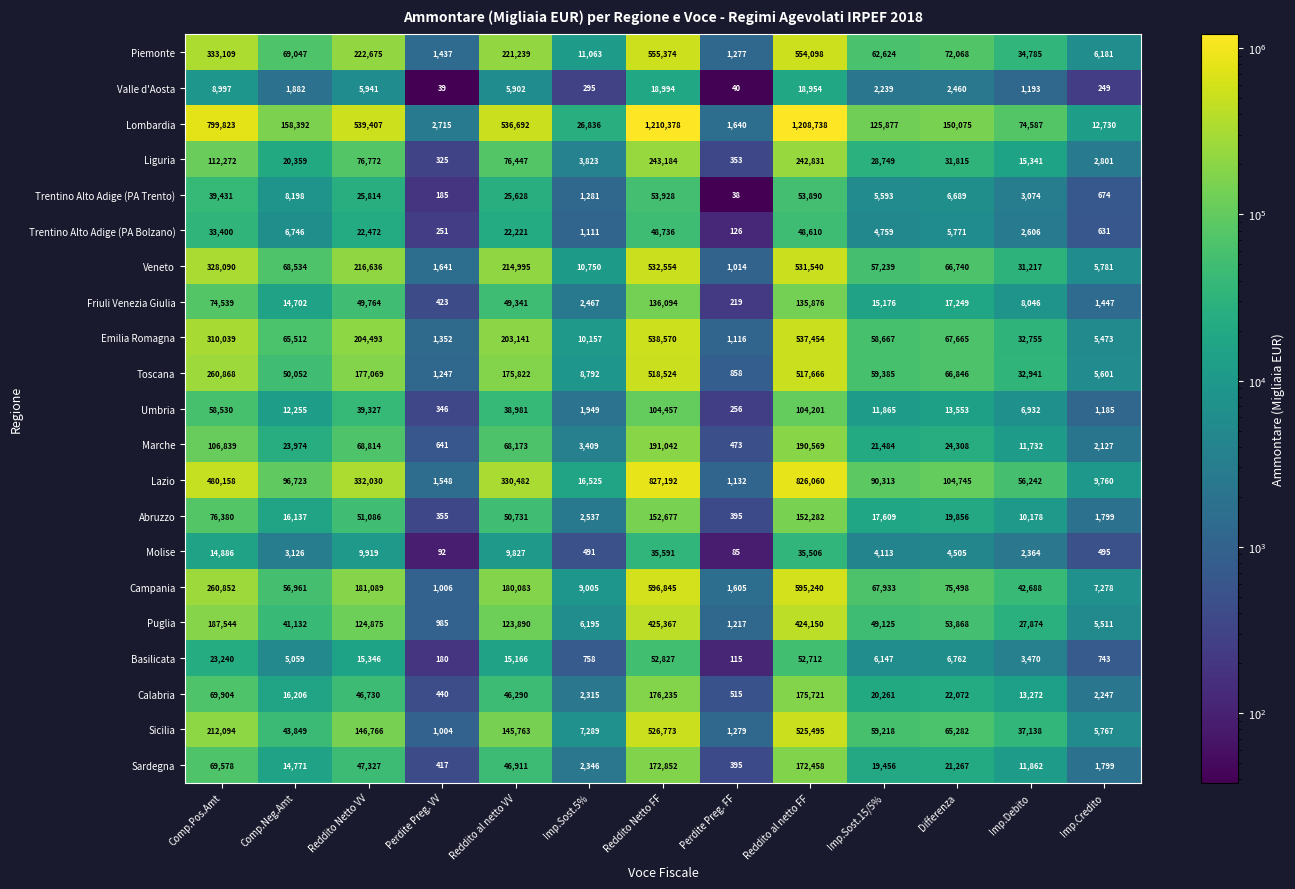

Is it true that Lombardia equals 158392 at Comp.Neg.Amt?

True